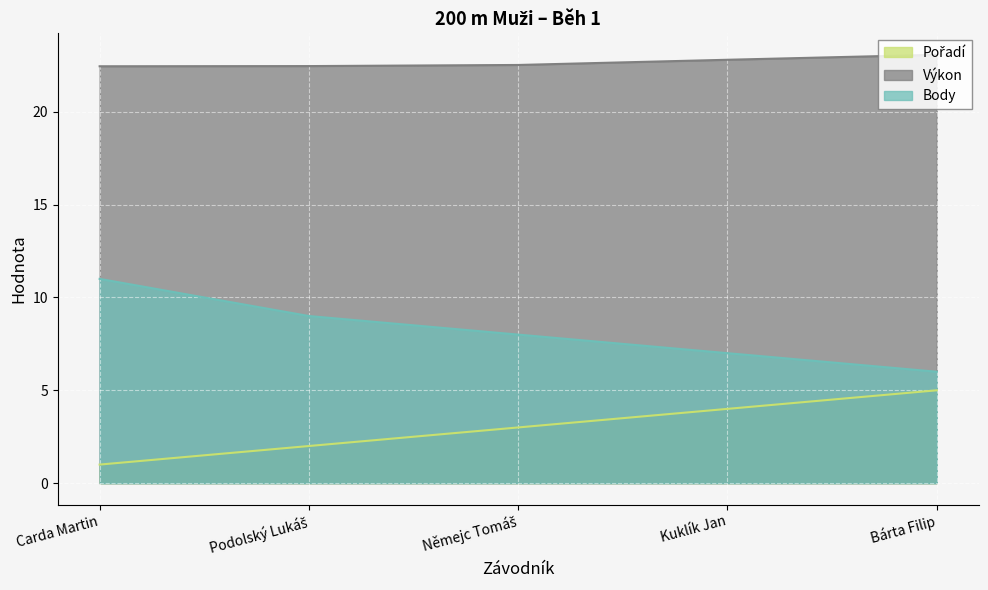

What is the sum of all Pořadí values?

15.0